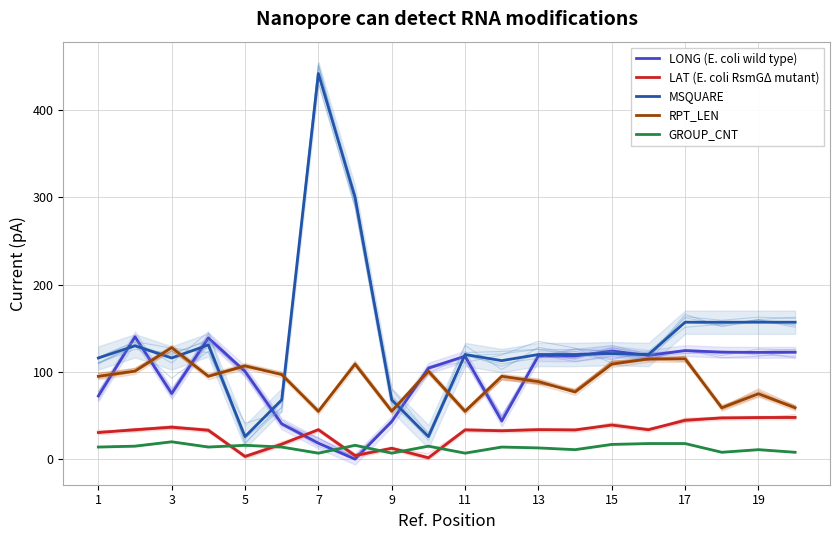

Does the chart have visible grid lines?

Yes